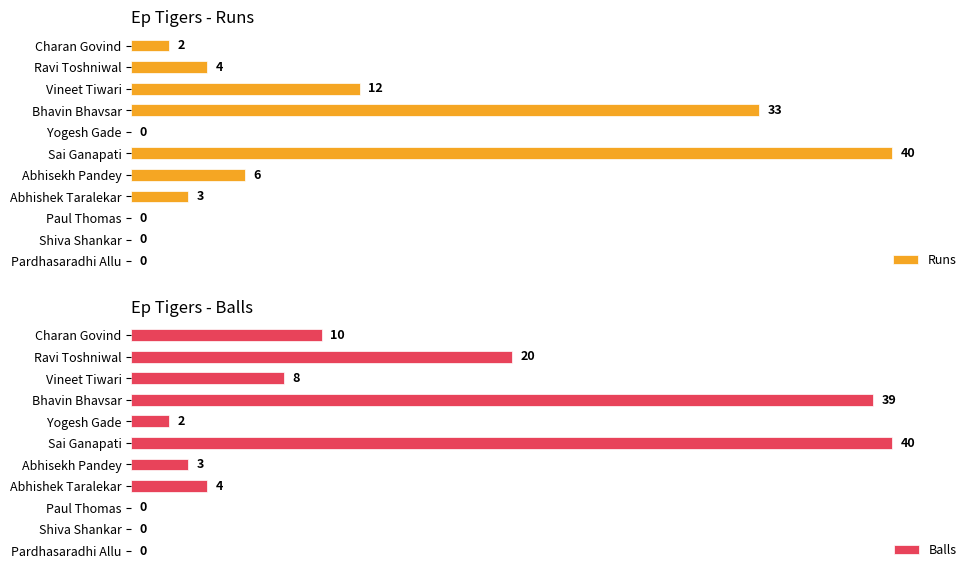

Is it true that Balls equals 0 at Pardhasaradhi Allu?

True